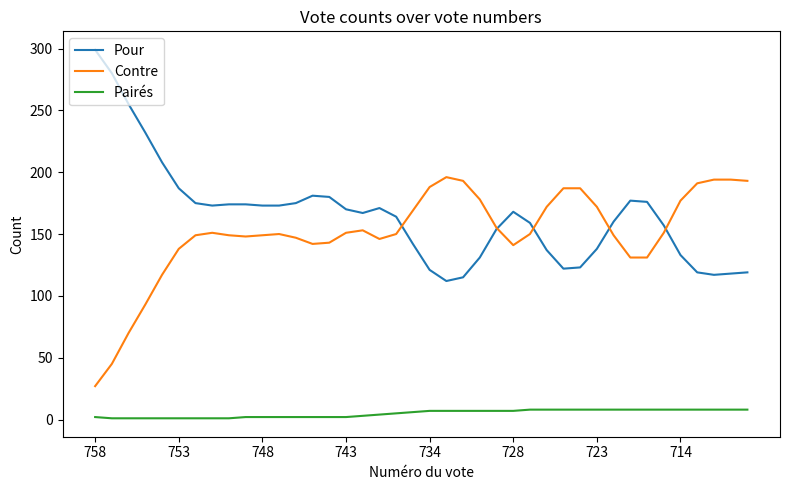

Is this an area chart (filled region under the line)?

No